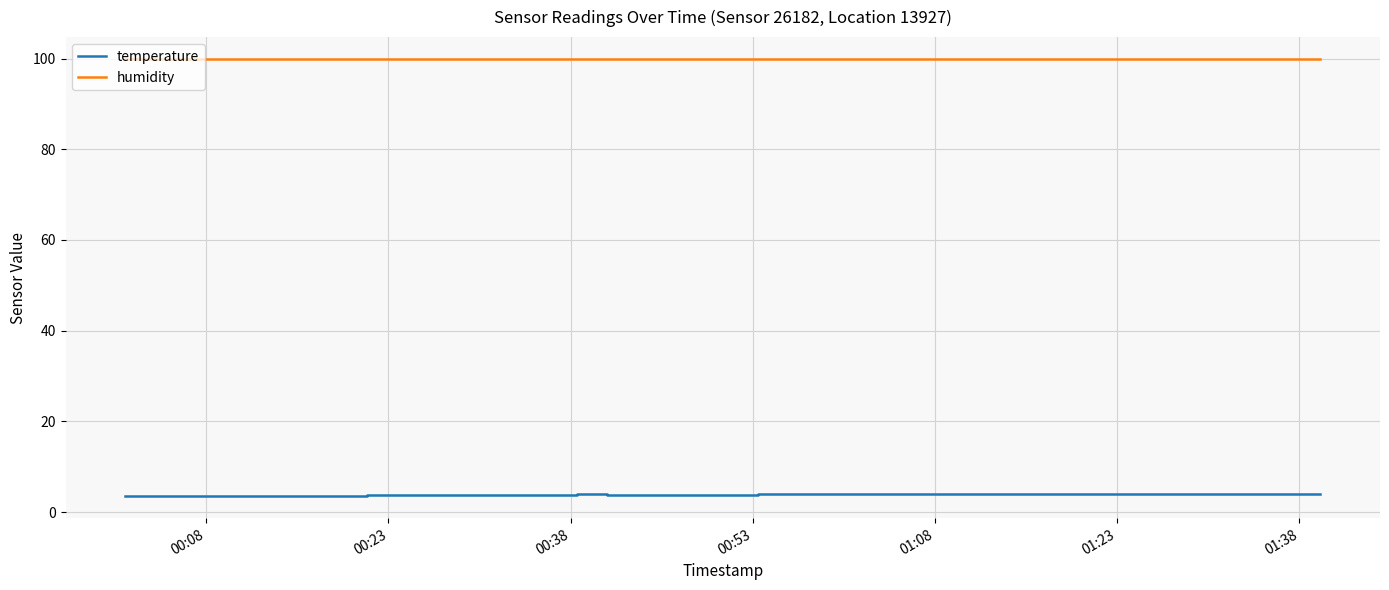

What is the maximum value for temperature?

4.1